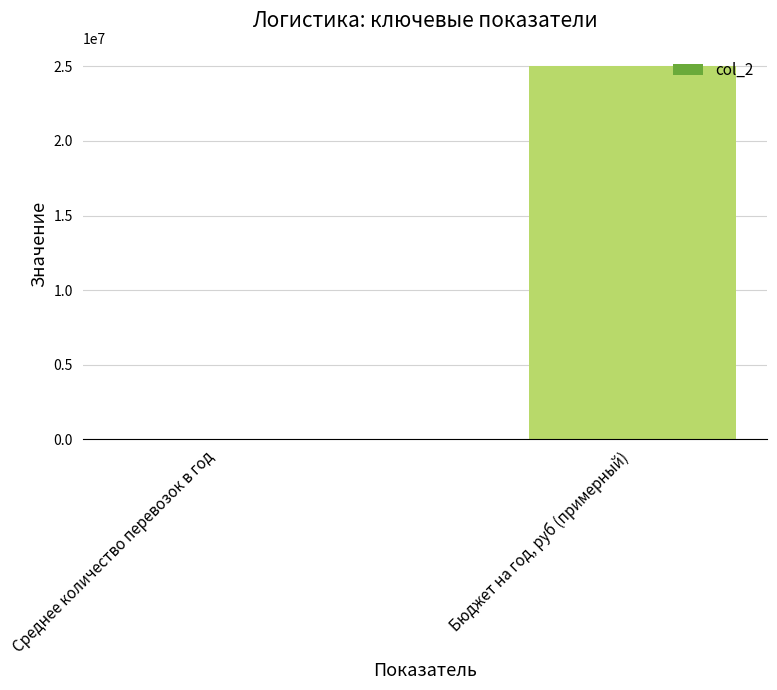

Does the chart contain stacked bars?

No